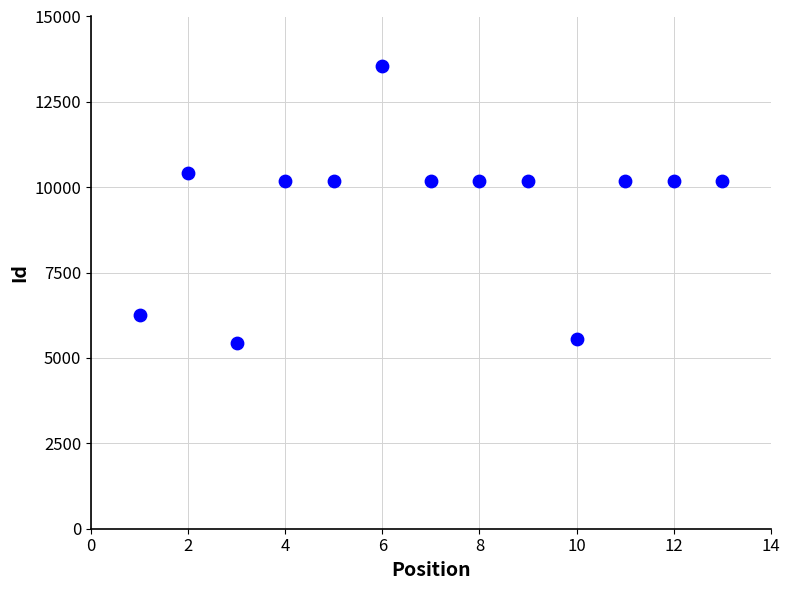

What is the range of X values (max minus min)?

12